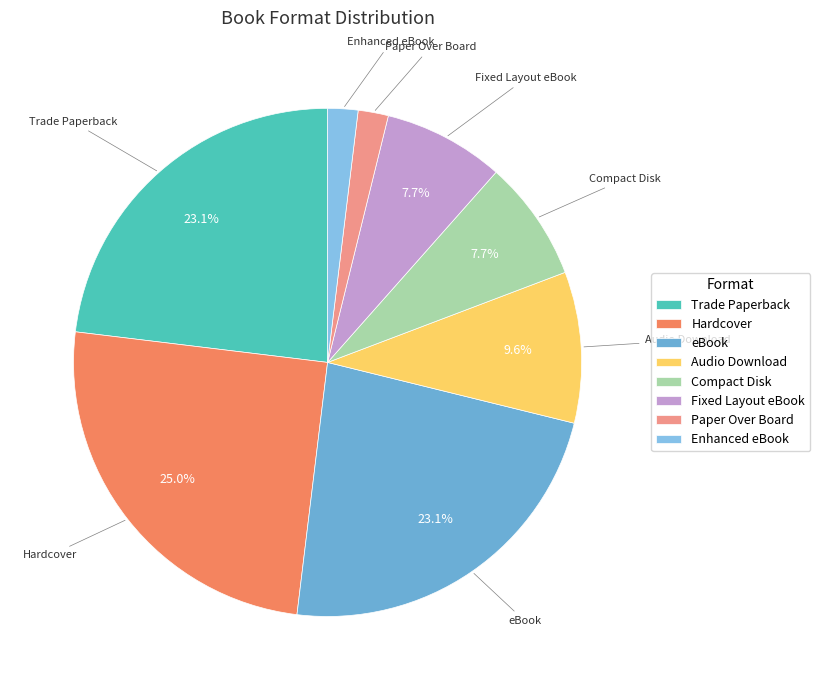

Between Hardcover and Paper Over Board, which is larger?

Hardcover